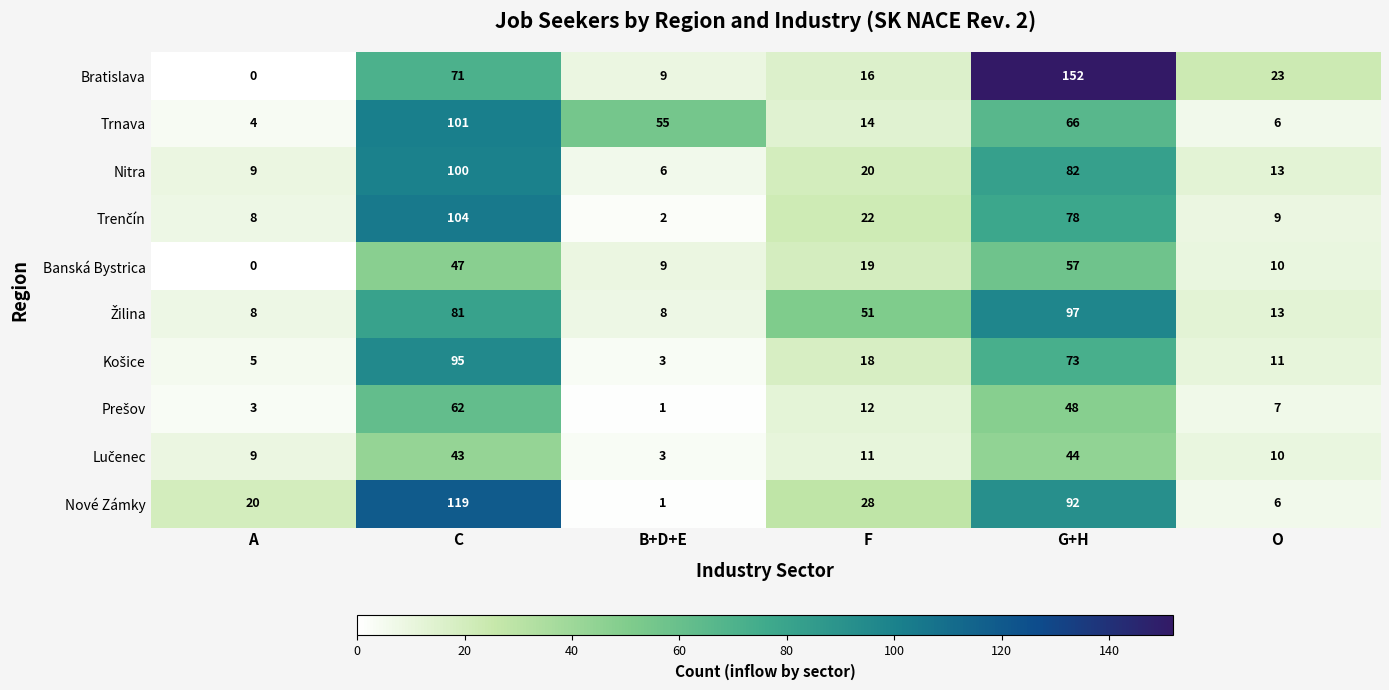

What is the total value across all series at G+H?

789